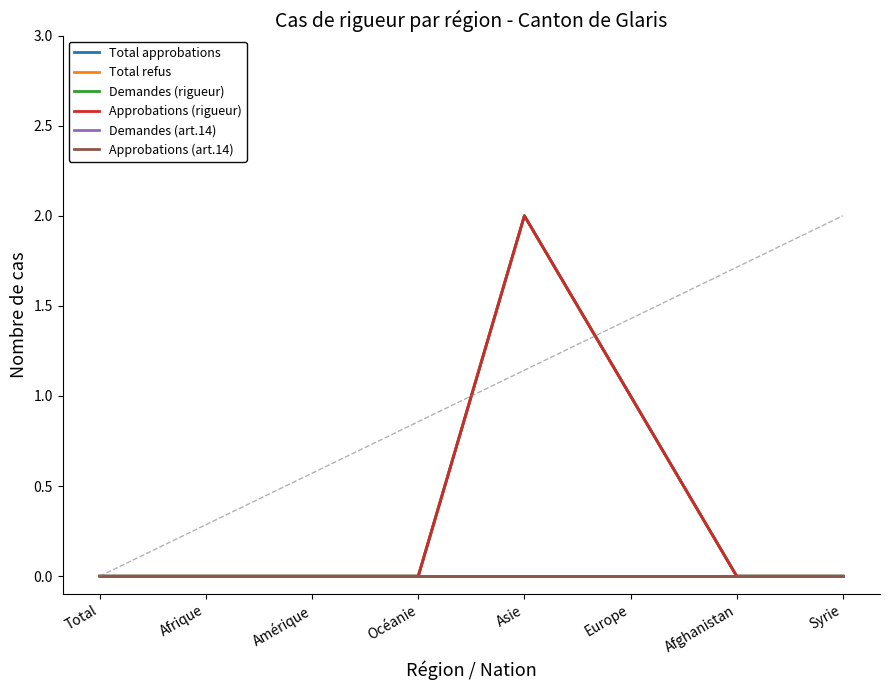

How many Approbations (rigueur) values are between 0 and 1?

7